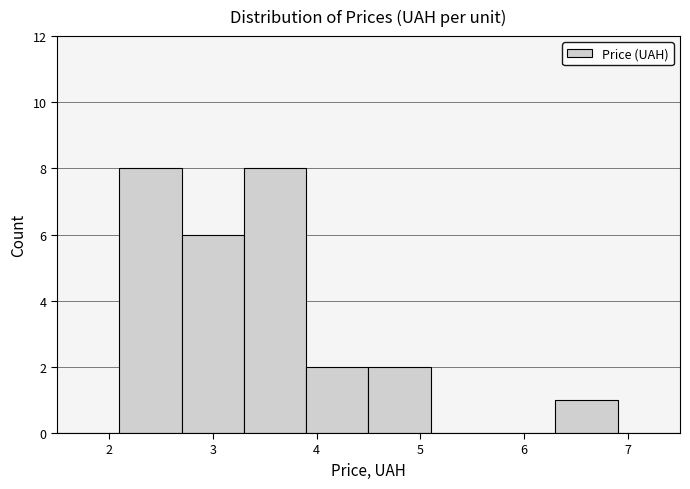

Reading left to right, list every bar in this chart as the range it spans on the x-axis followed by its height. The values are not printed on the chart, so give them approximately, as read against the axis.

1.5 to 2.1: 0
2.1 to 2.7: 8
2.7 to 3.3: 6
3.3 to 3.9: 8
3.9 to 4.5: 2
4.5 to 5.1: 2
5.1 to 5.7: 0
5.7 to 6.3: 0
6.3 to 6.9: 1
6.9 to 7.5: 0